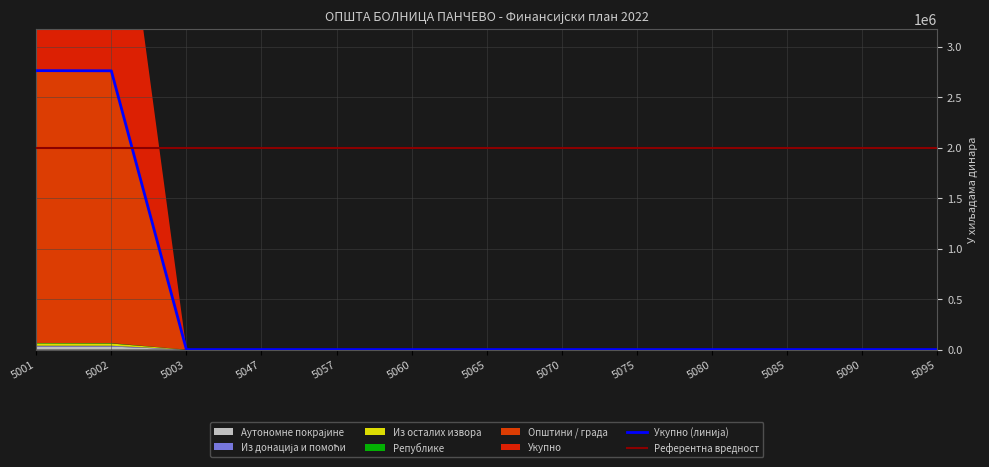

True or false: Аутономне покрајине and Укупно intersect in this chart.

False